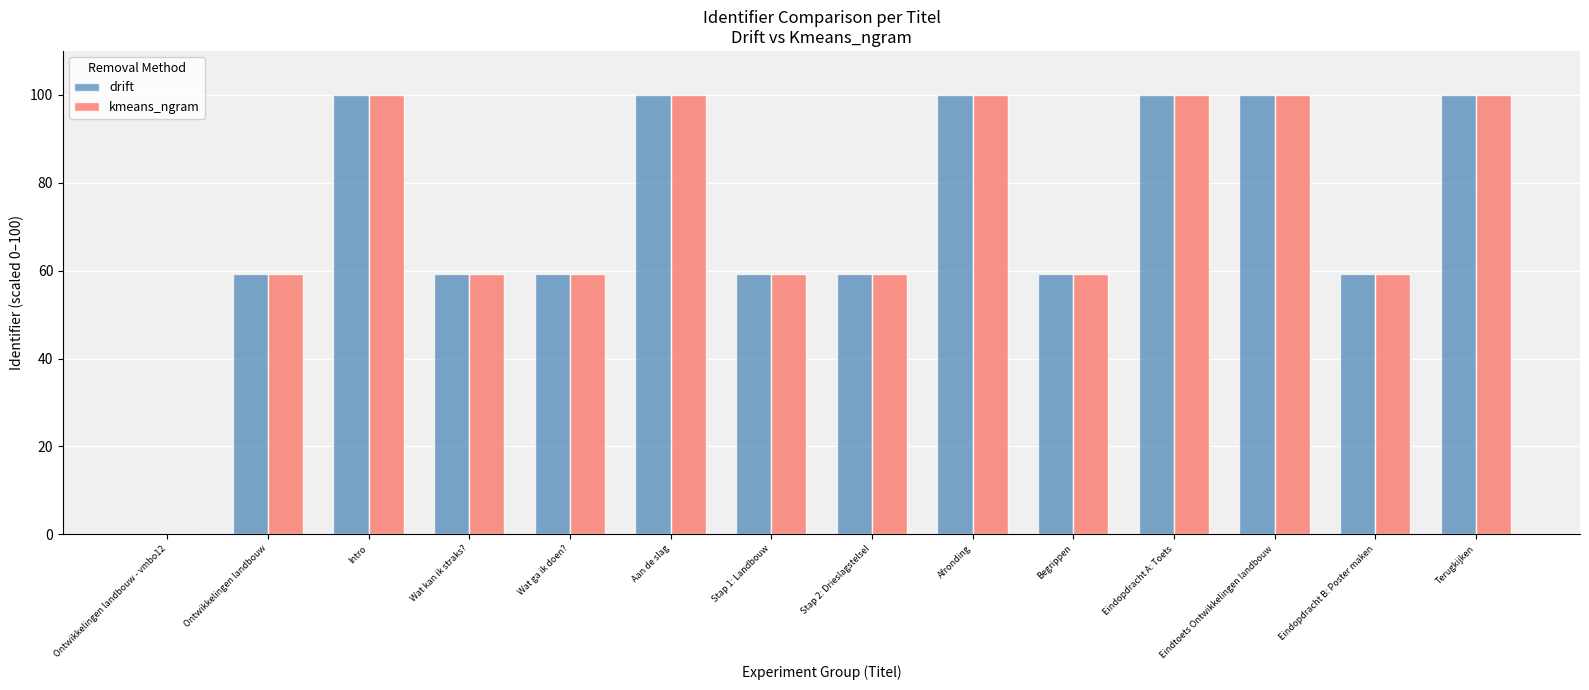

Reading left to right, transcribe all the data shown in this chart.

drift: 0.0	59.2	100.0	59.2	59.2	100.0	59.2	59.2	100.0	59.2	100.0	100.0	59.2	100.0
kmeans_ngram: 0.0	59.2	100.0	59.2	59.2	100.0	59.2	59.2	100.0	59.2	100.0	100.0	59.2	100.0